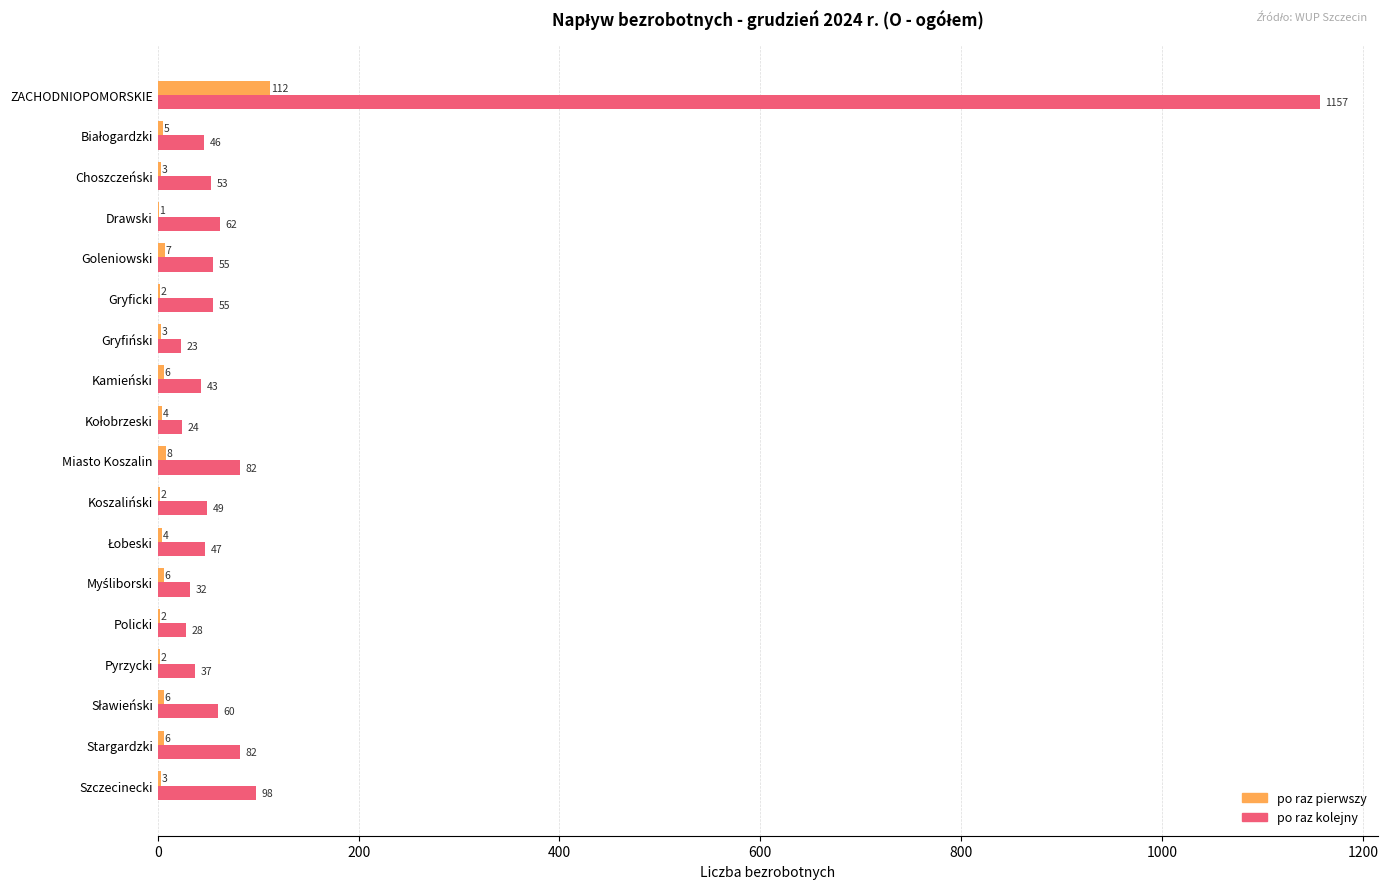

Count the number of data series in this chart.

2